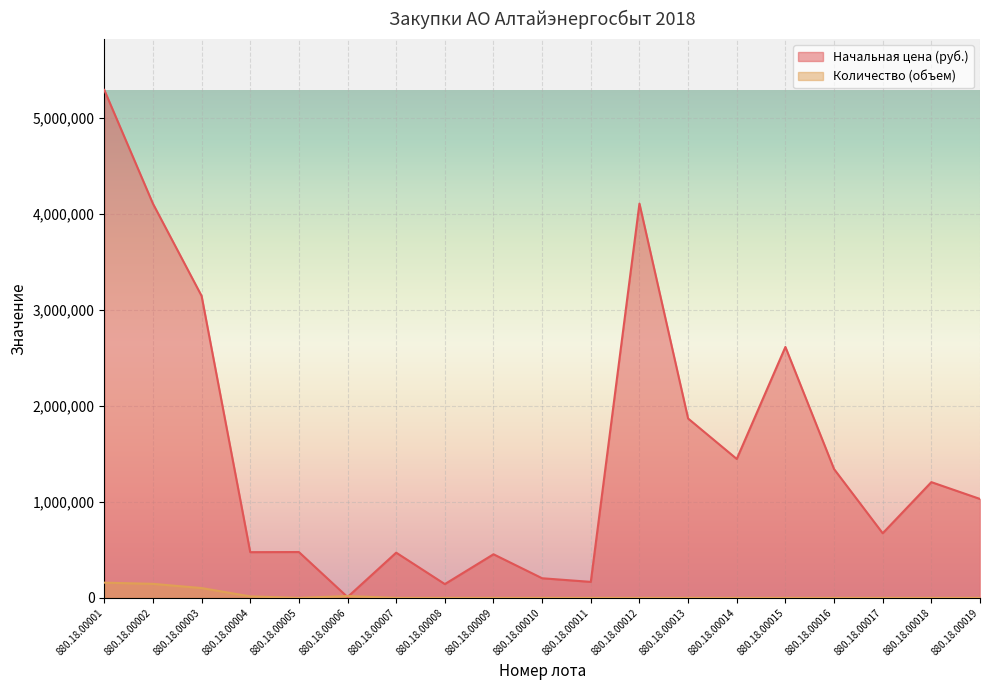

What is the lowest value of the Начальная цена (руб.) series?

8428.0